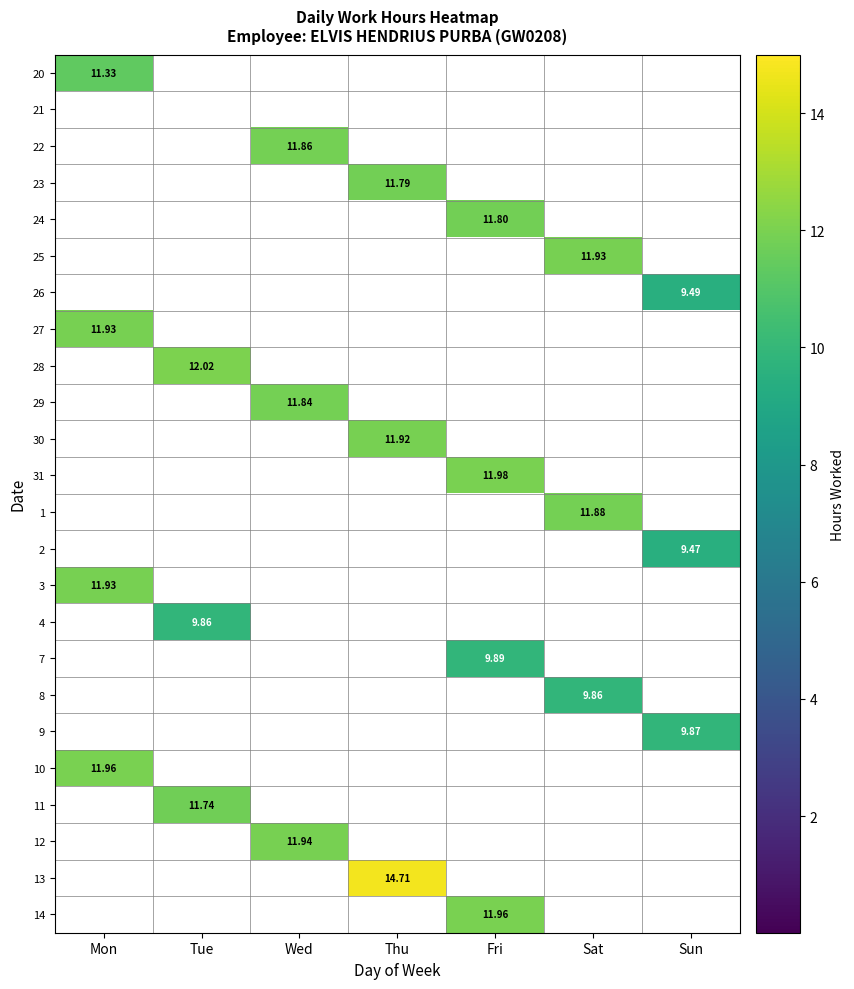

Is the value of 8 at Fri greater than the value of 12 at Wed?

No